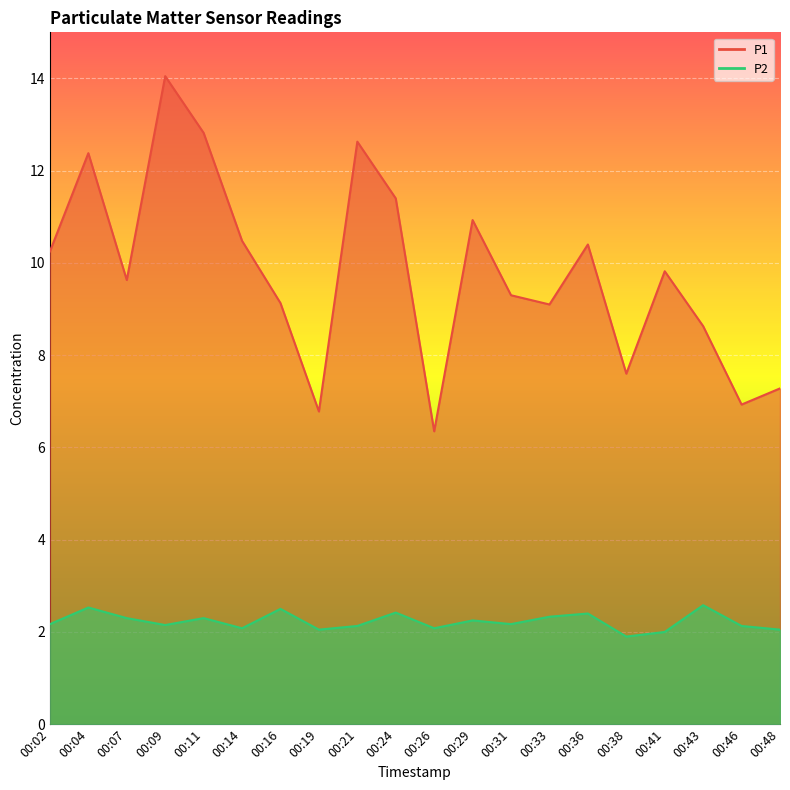

Which series has the largest total across all categories?

P1